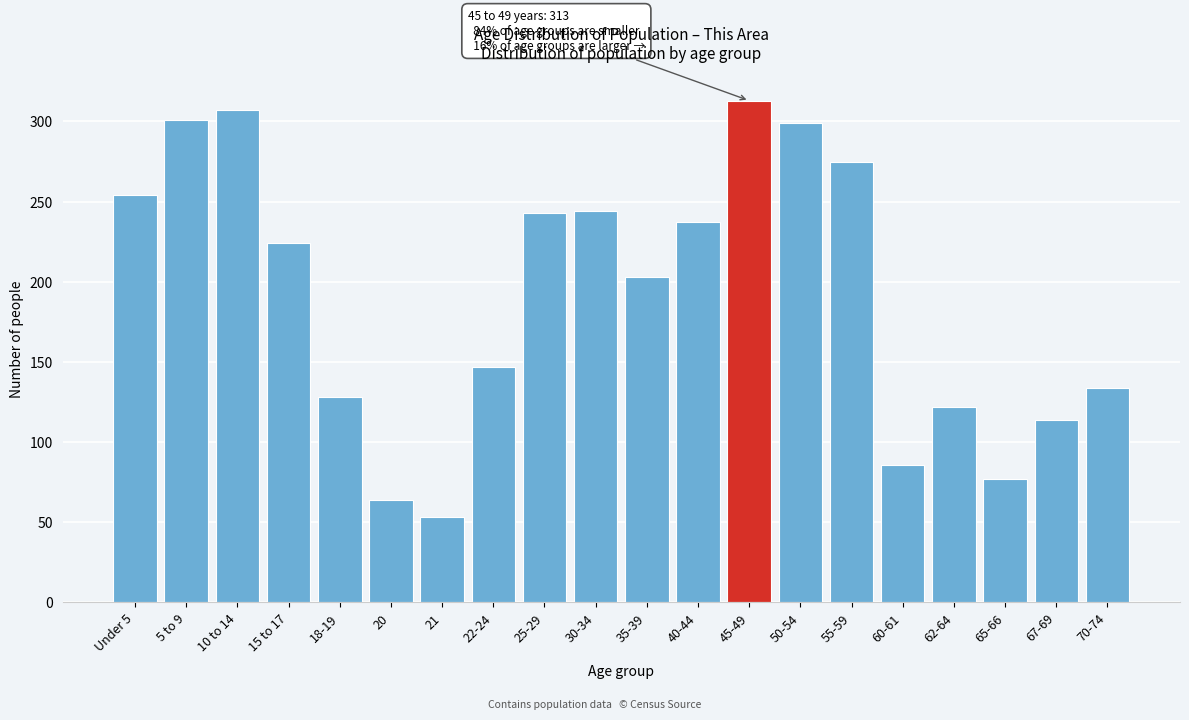

What is the average value?

191